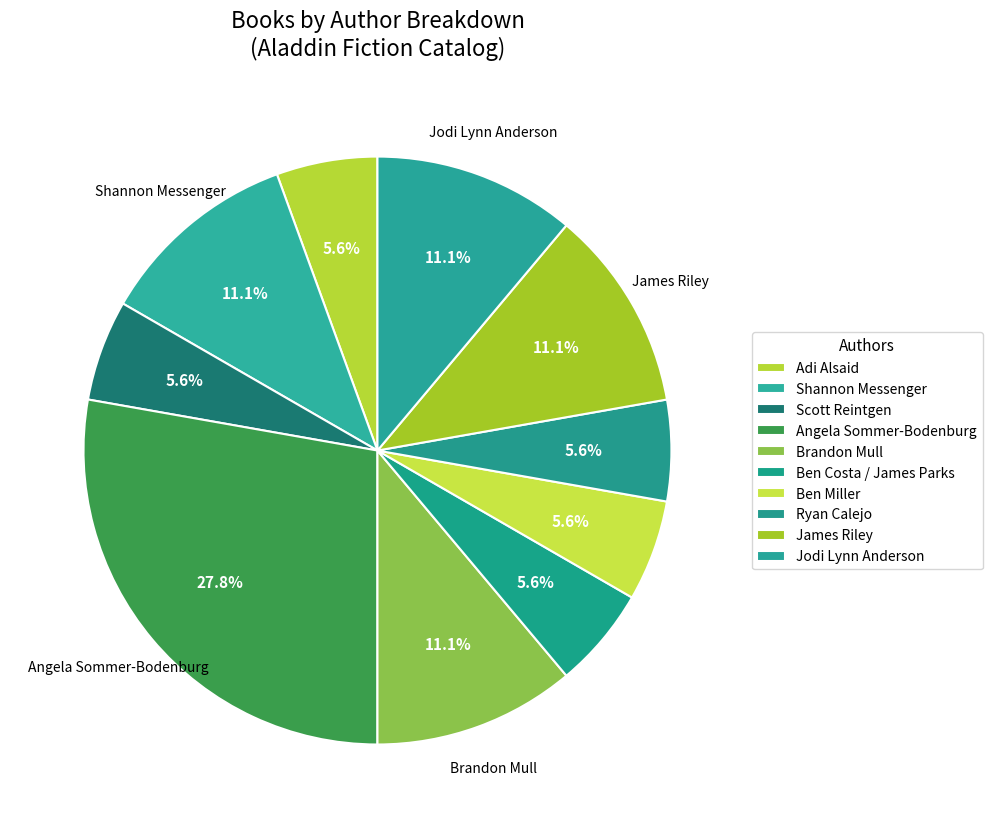

What is the total percentage of Ben Miller and Shannon Messenger?

16.7%